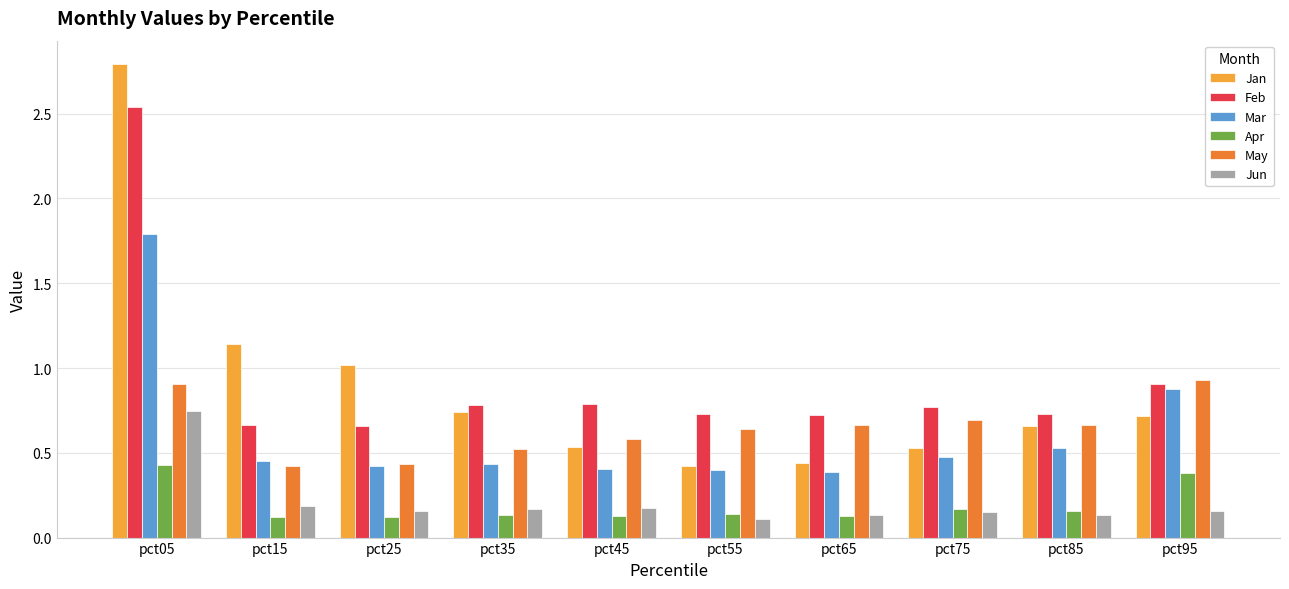

Which series has the widest spread of values?

Jan